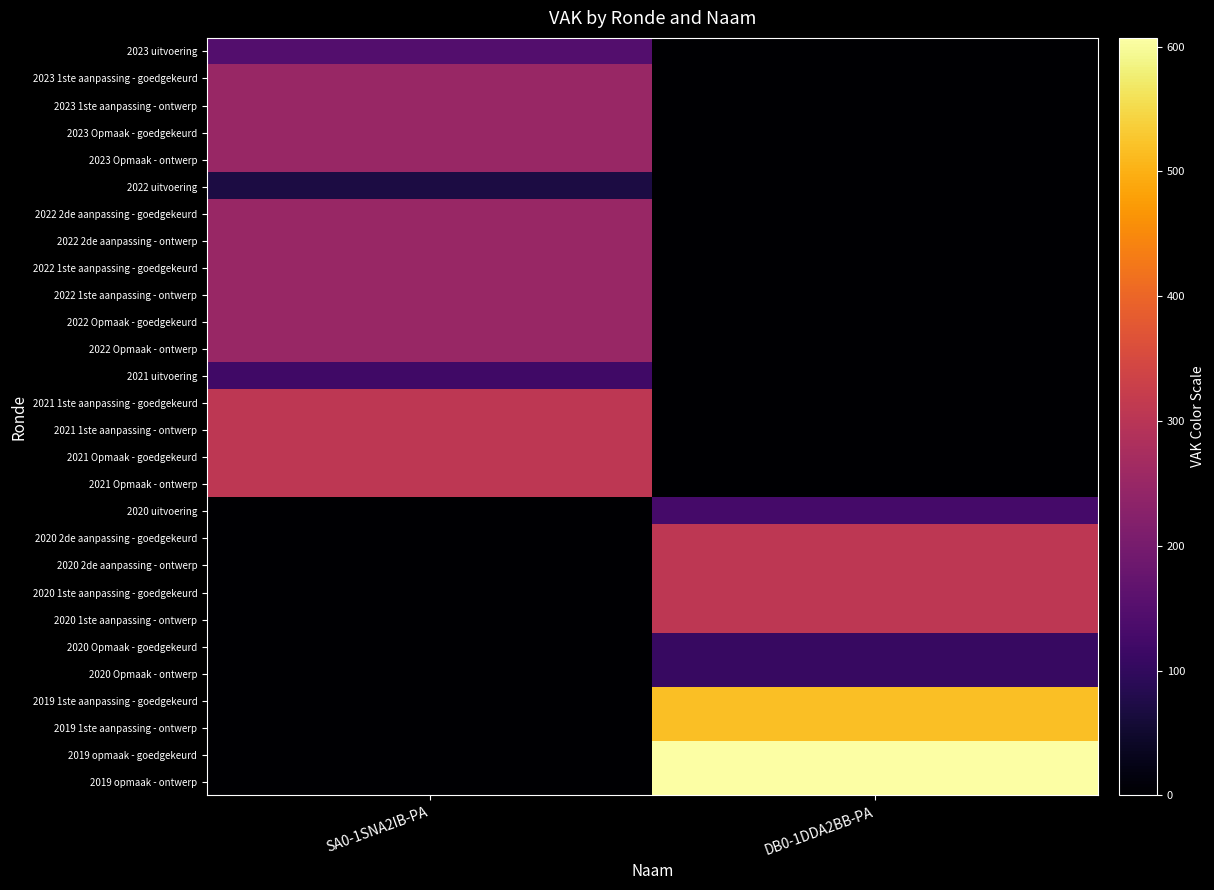

At how many categories does at least one series exceed 356?

1